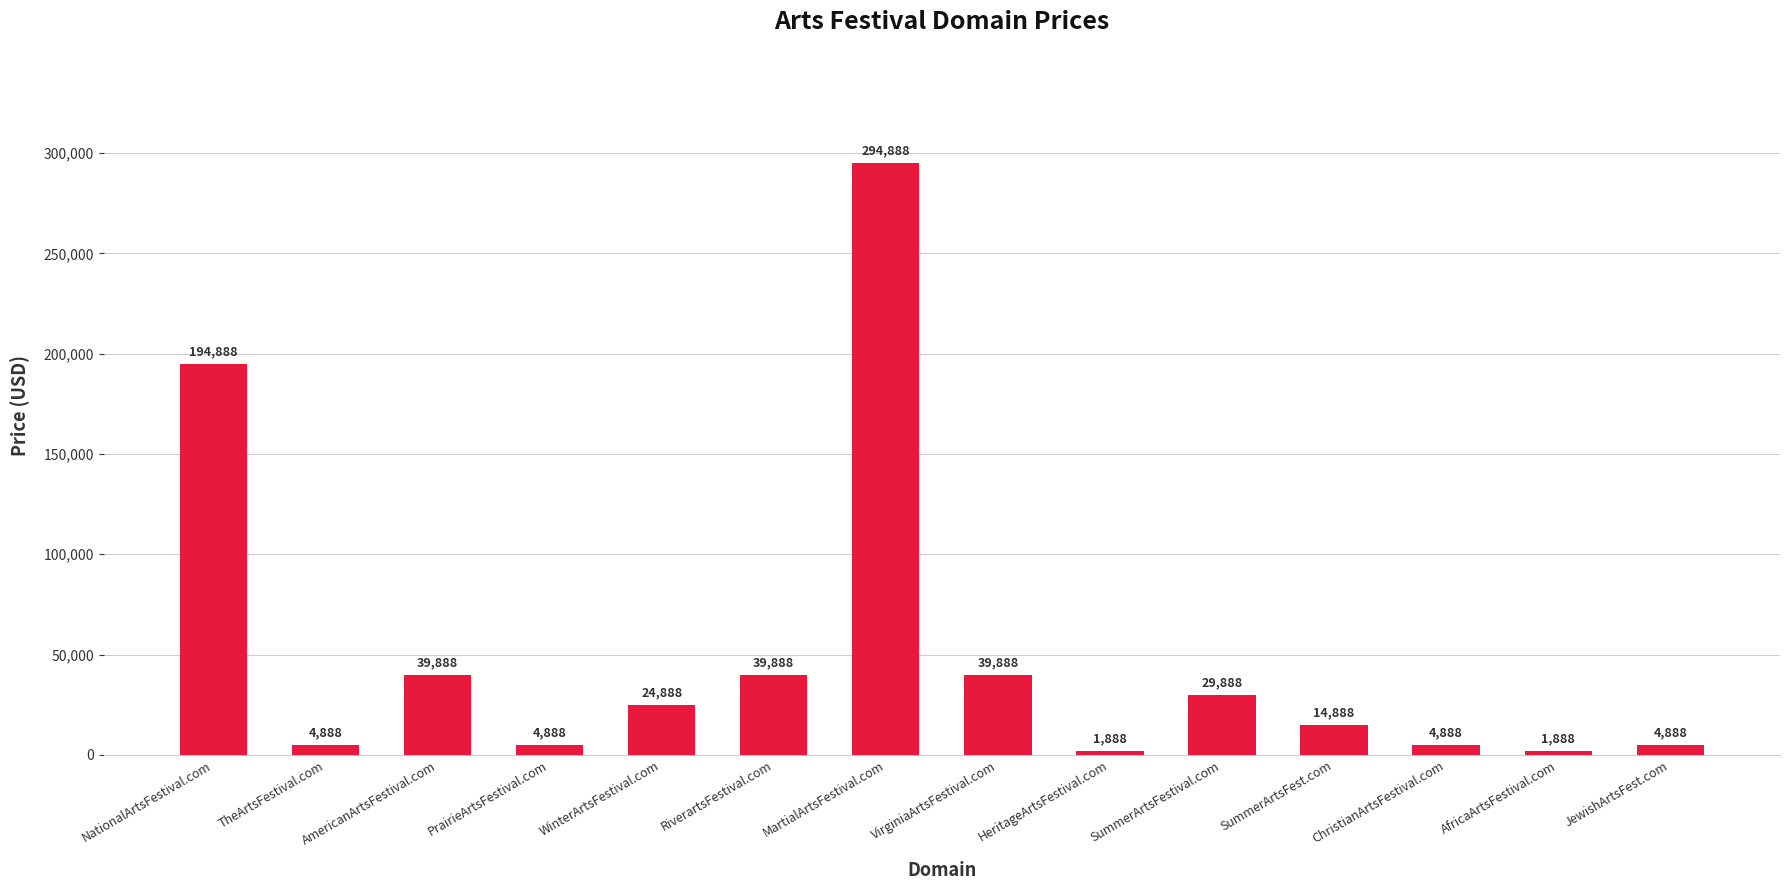

What is the greatest value displayed?

294888